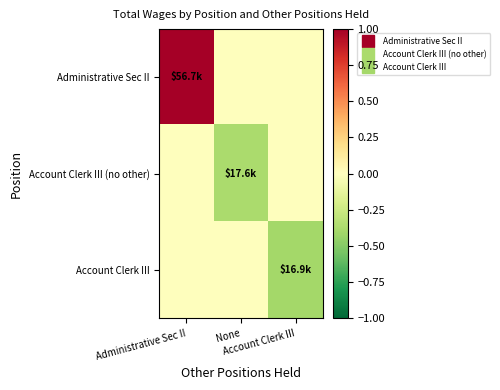

Which series has the largest range (max minus min)?

Administrative Sec II